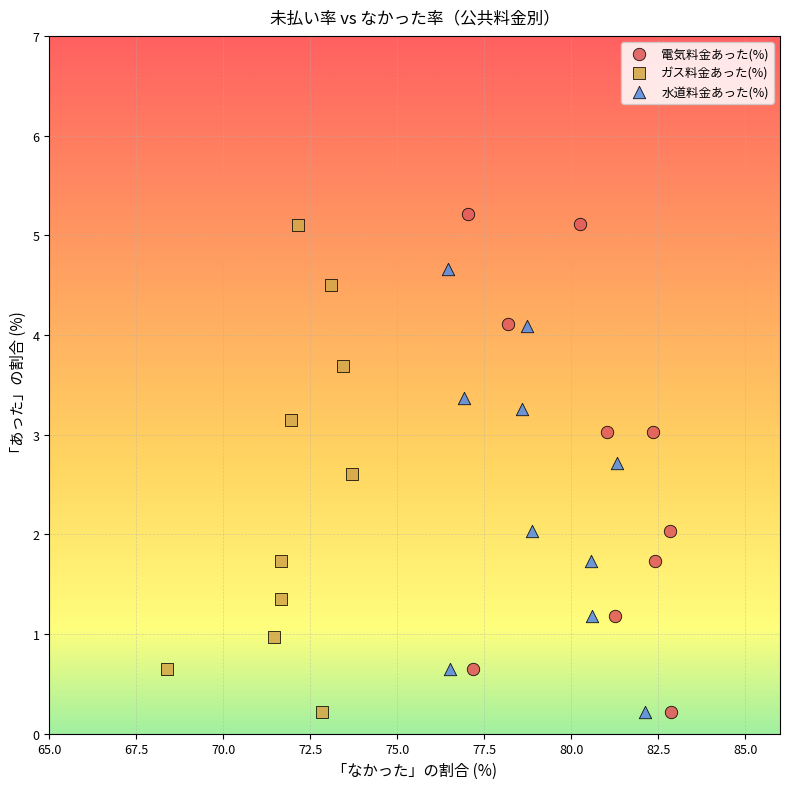

Which series has the widest spread of Y values?

電気料金あった(%)